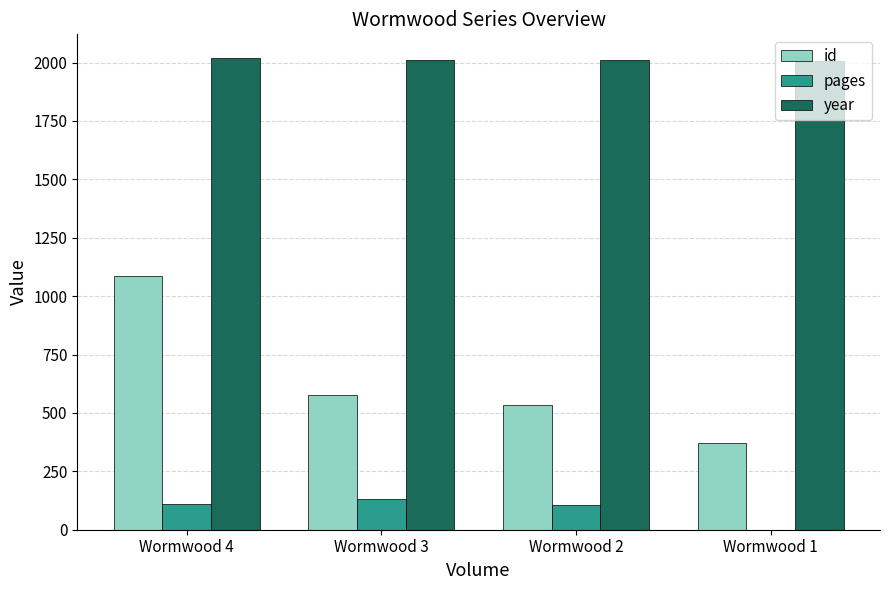

At which label does id first exceed 575?

Wormwood 4